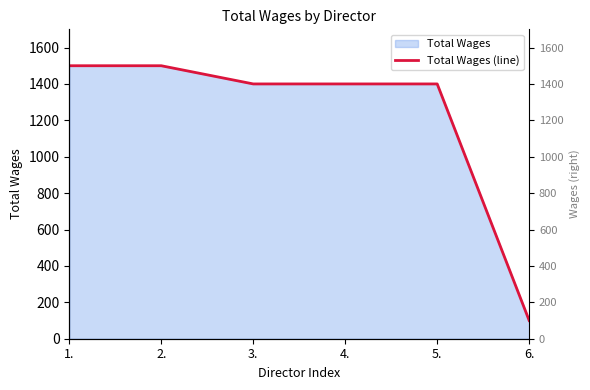

Does the chart display data point markers on the line(s)?

No